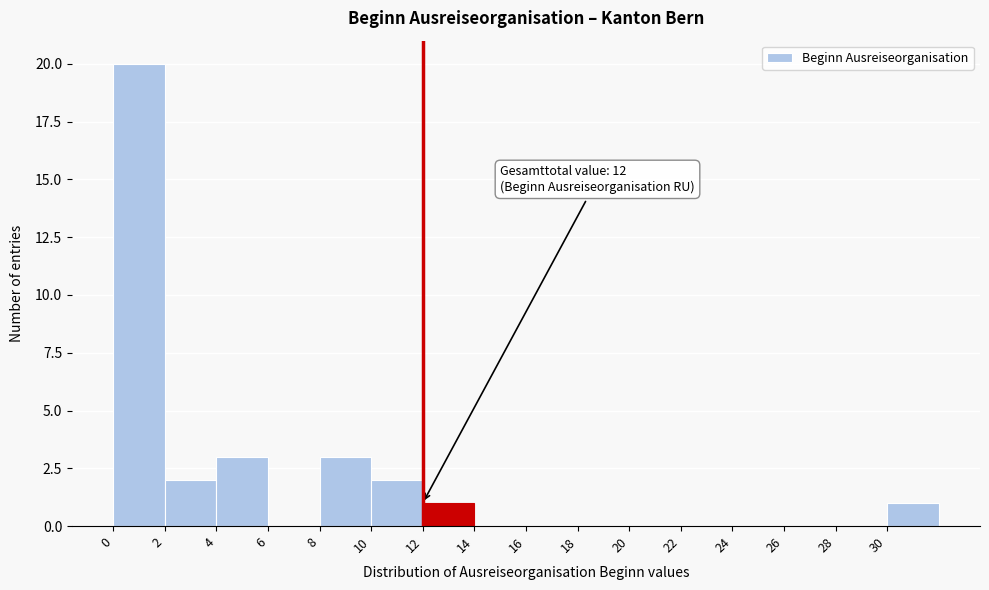

Over which range of the x-axis is the bar tallest?

0 to 2